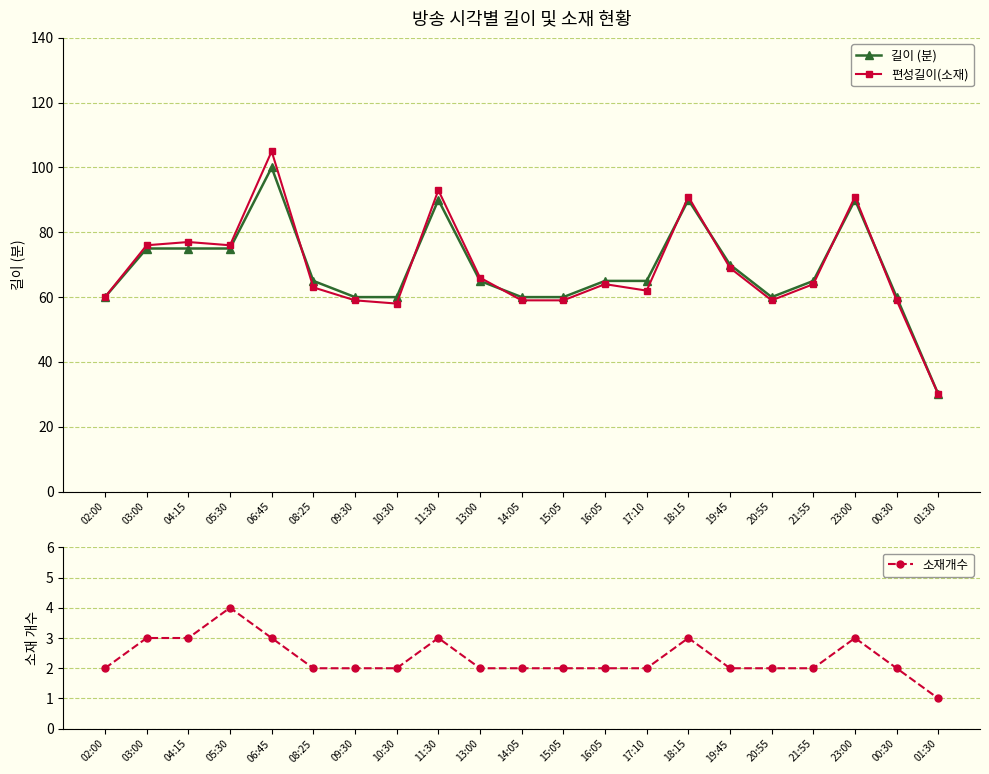

At how many categories does at least one series exceed 14?

21